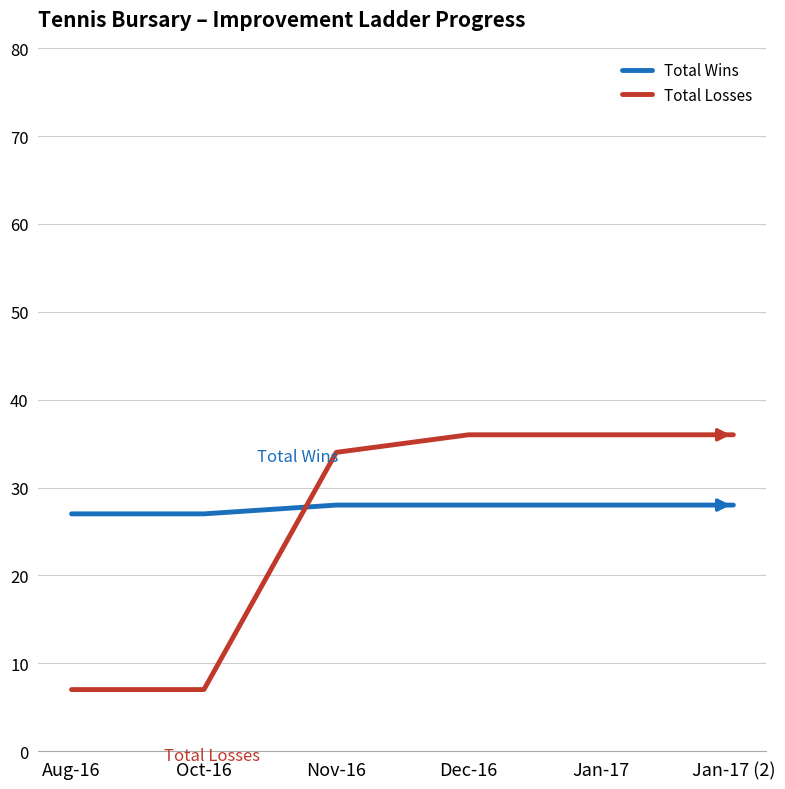

What is the difference between the second highest and minimum values in the Total Losses series?

29